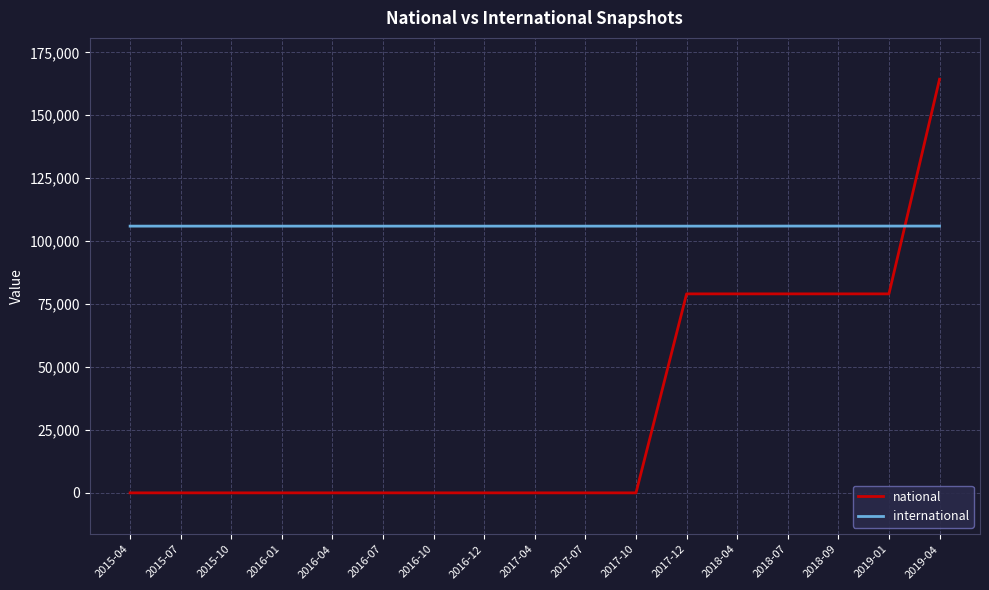

List the series in order of their peak value, highest first.

national, international